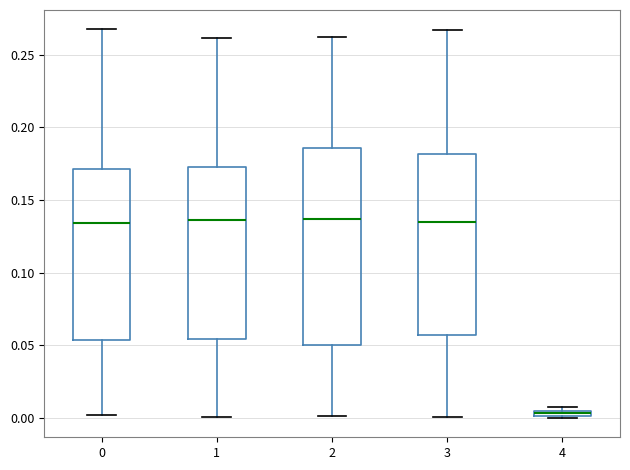

Comparing the boxes themselves (not the whiskers), which one is the tallest?

2